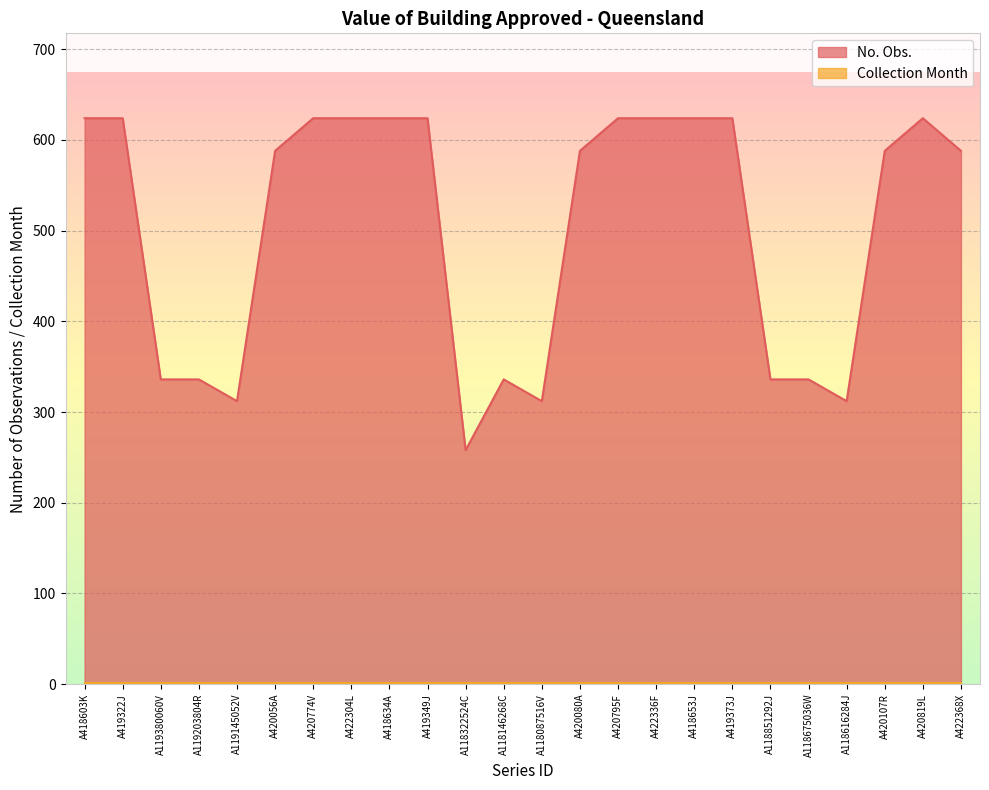

What is the label of the 13th point from the left?

A118087516V